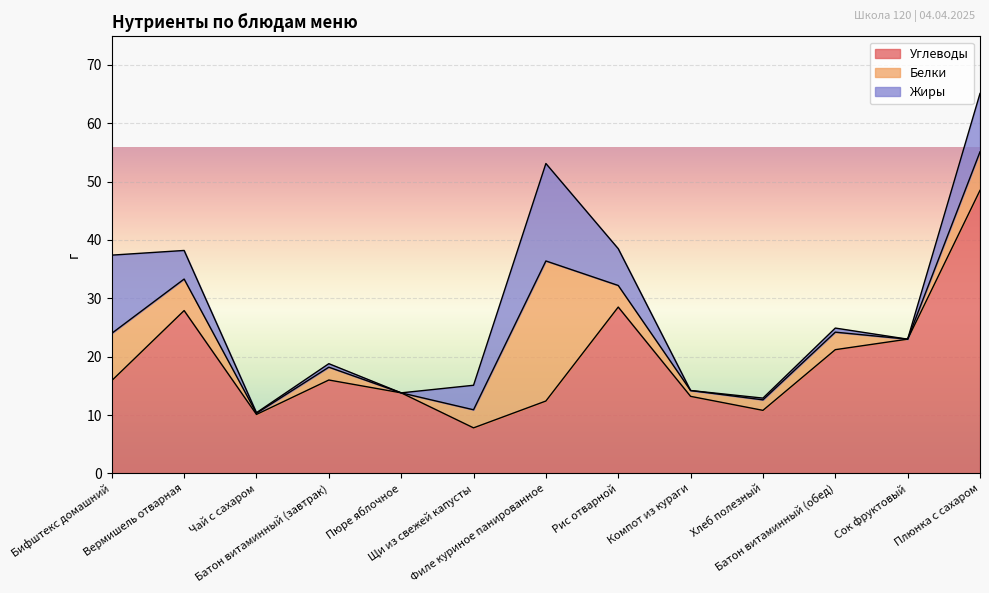

Where is the first local minimum for Белки?

Чай с сахаром